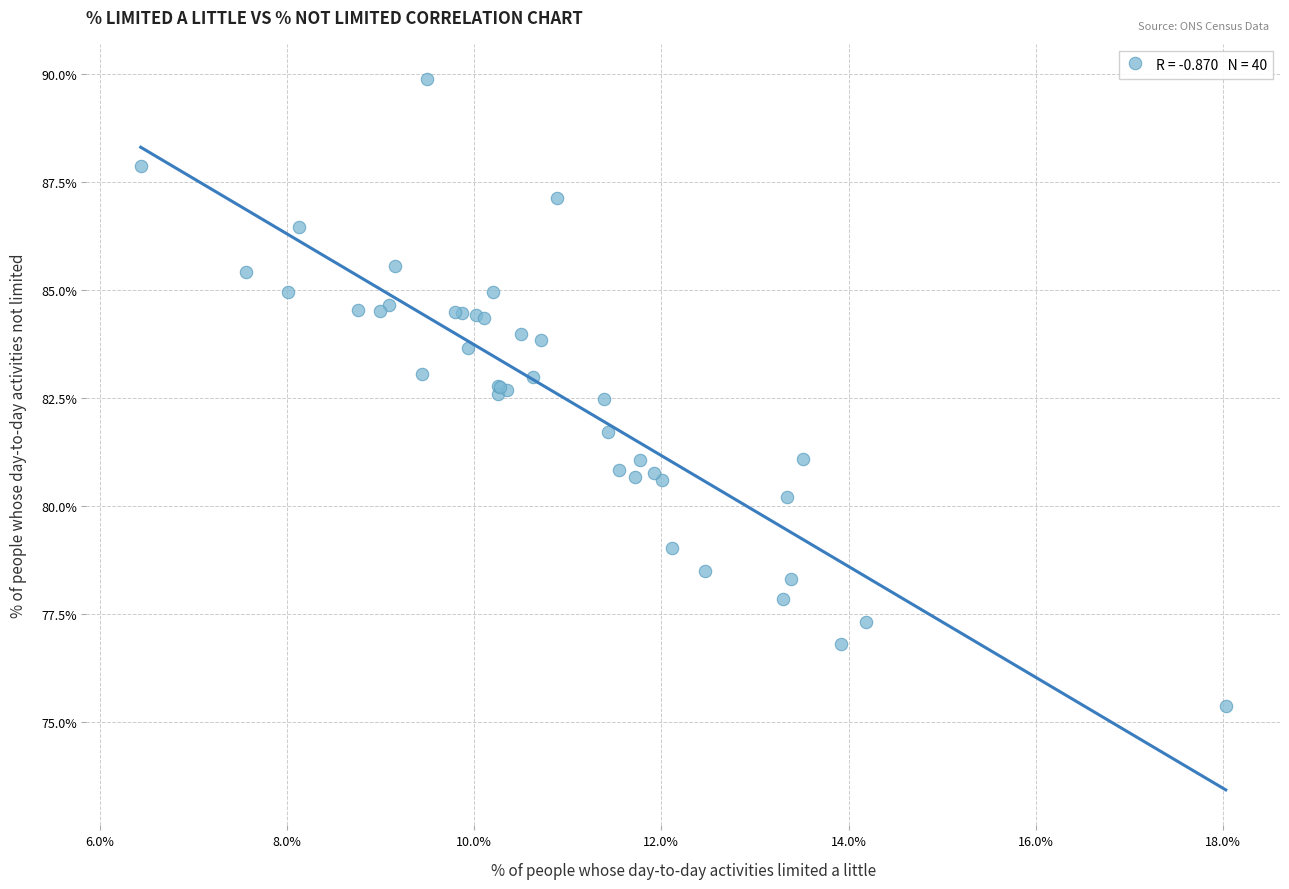

What Y value in the scatter plot is closest to 82?

81.7